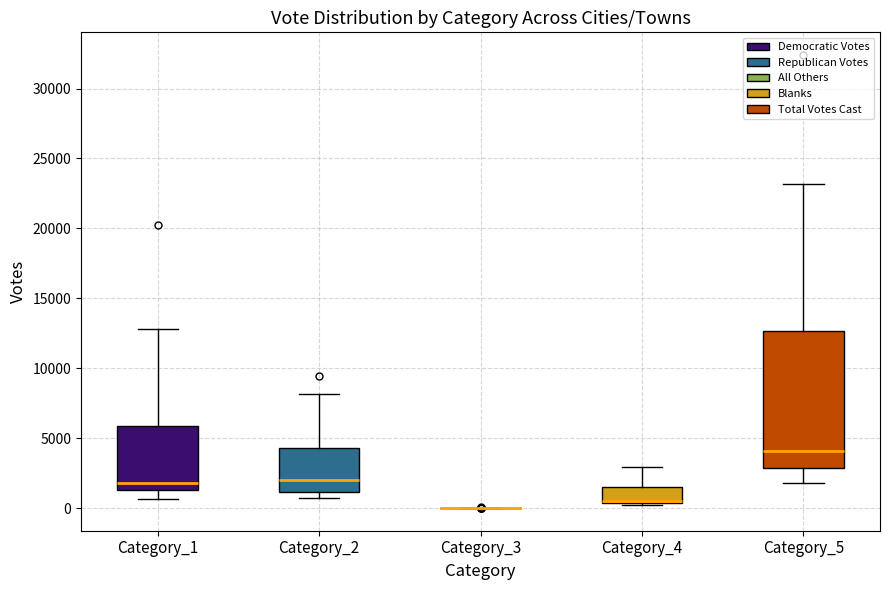

Comparing the boxes themselves (not the whiskers), which one is the tallest?

Category_5